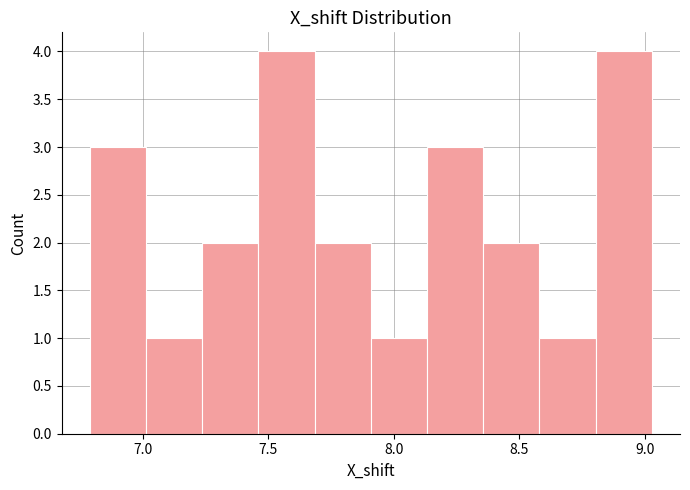

Reading left to right, list every bar in this chart as the range it spans on the x-axis followed by its height. Neither the bar edges nor the heights are printed on the chart, so give them approximately, as read against the axes.

6.80 to 7.00: 3
7.00 to 7.25: 1
7.25 to 7.45: 2
7.45 to 7.70: 4
7.70 to 7.90: 2
7.90 to 8.15: 1
8.15 to 8.35: 3
8.35 to 8.60: 2
8.60 to 8.80: 1
8.80 to 9.05: 4